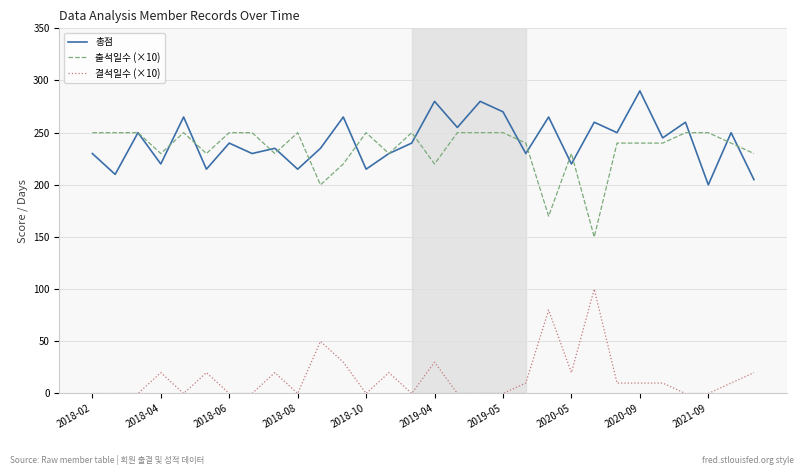

True or false: 총점 and 결석일수 (×10) cross at least once.

False